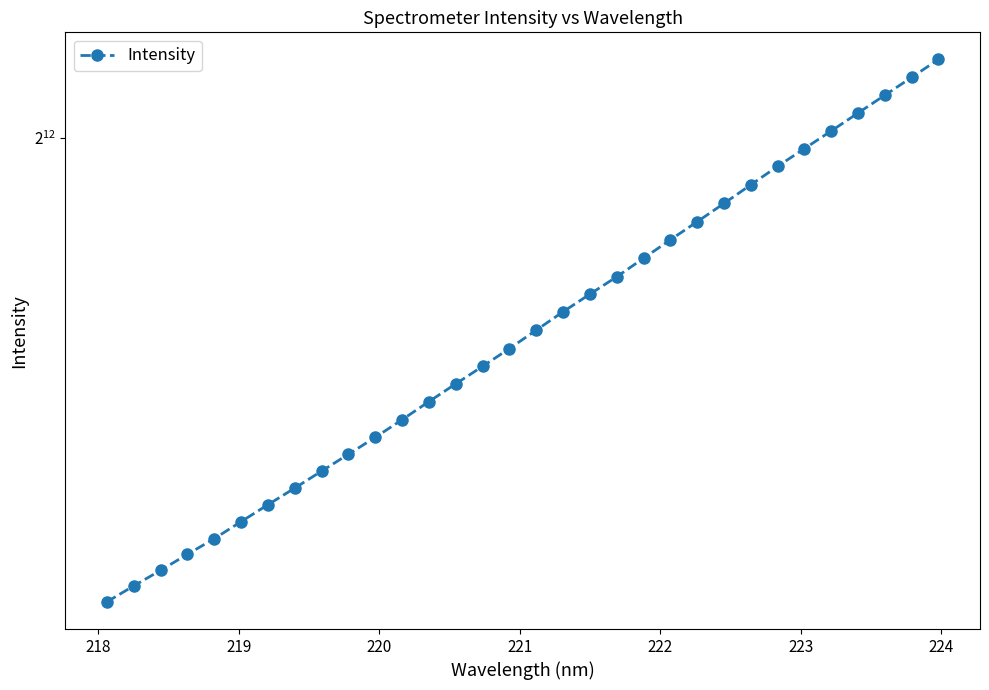

How many lines are shown in the chart?

1